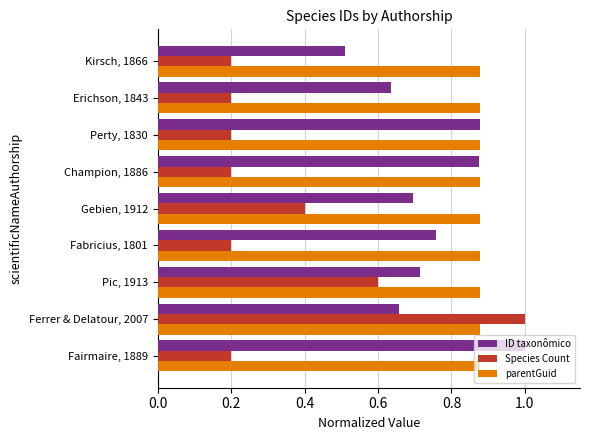

Rank the series by their average value, from highest to lowest.

parentGuid, ID taxonômico, Species Count